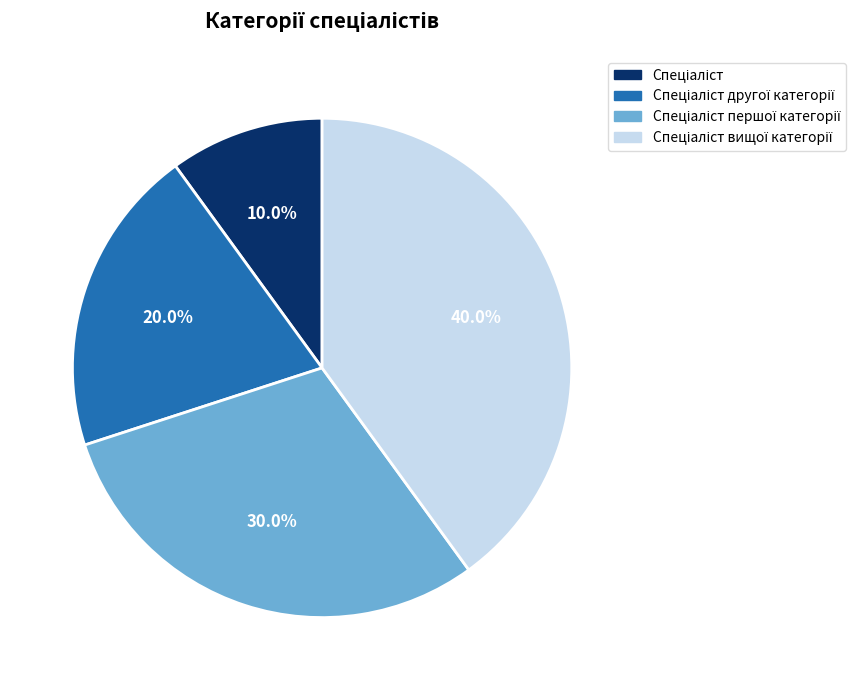

Does any single category account for the majority?

No